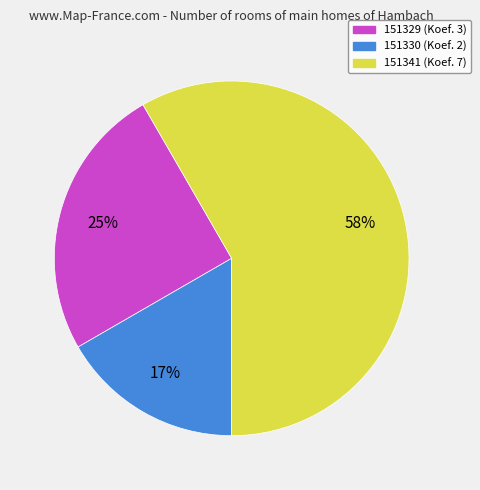

True or false: 151341 accounts for 58% of the total.

True